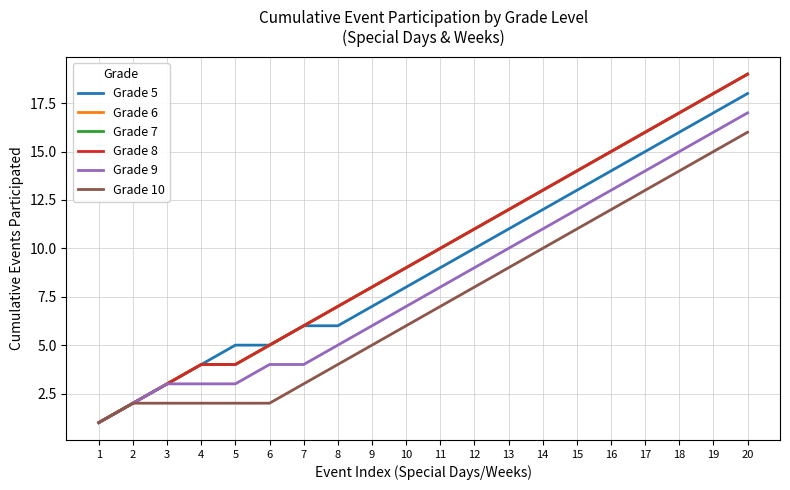

Is this an area chart (filled region under the line)?

No